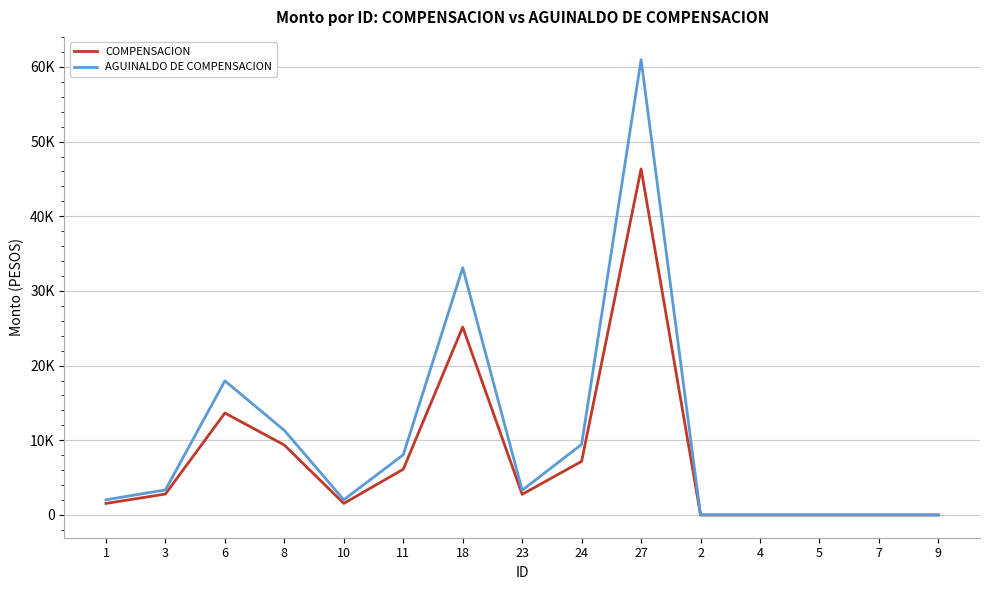

What are all the series names shown in the legend?

COMPENSACION, AGUINALDO DE COMPENSACION